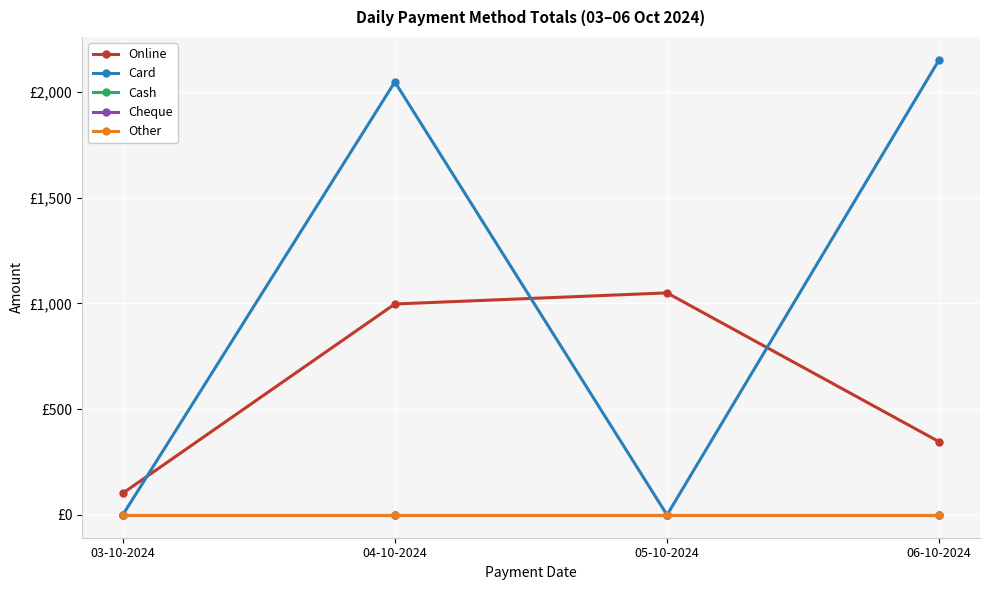

What is the sum of the Online values at 03-10-2024 and 04-10-2024?

1100.0